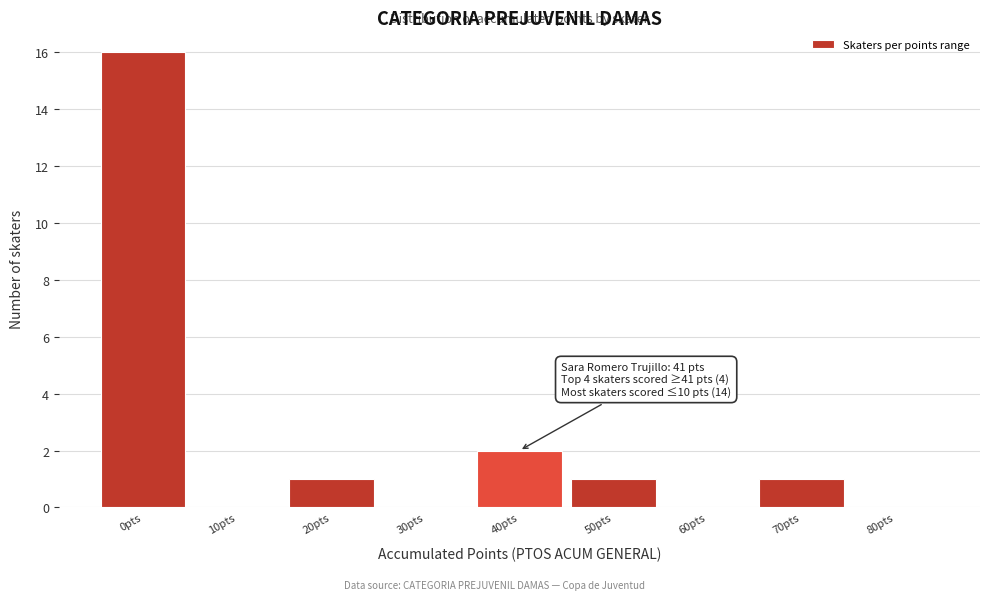

Reading left to right, transcribe all the data shown in this chart.

0pts=16	10pts=0	20pts=1	30pts=0	40pts=2	50pts=1	60pts=0	70pts=1	80pts=0